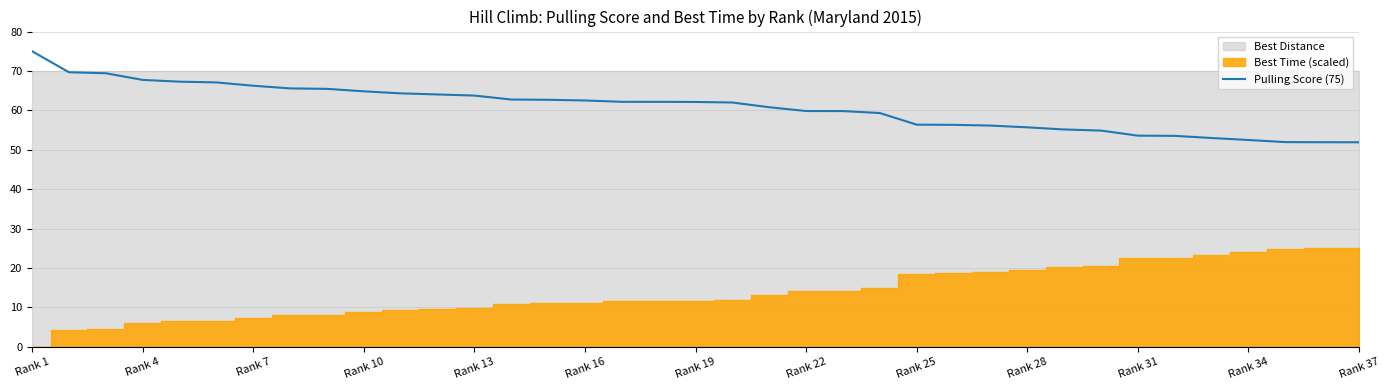

Is it true that Pulling Score (75) equals 88.4 at Rank 22?

False